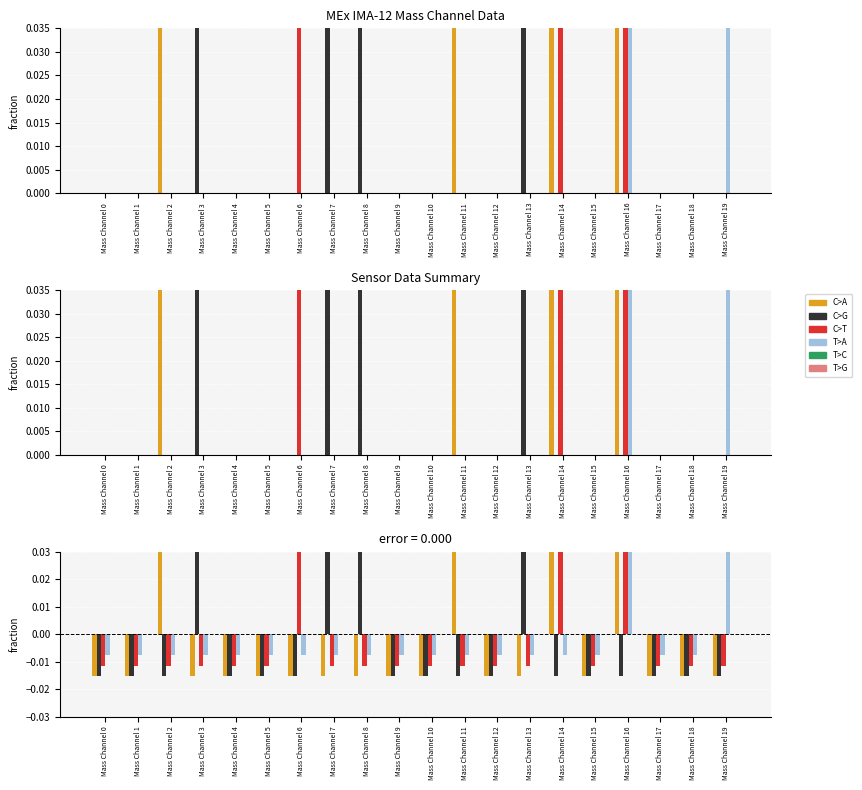

How many T>A values are between 0 and 1?

2